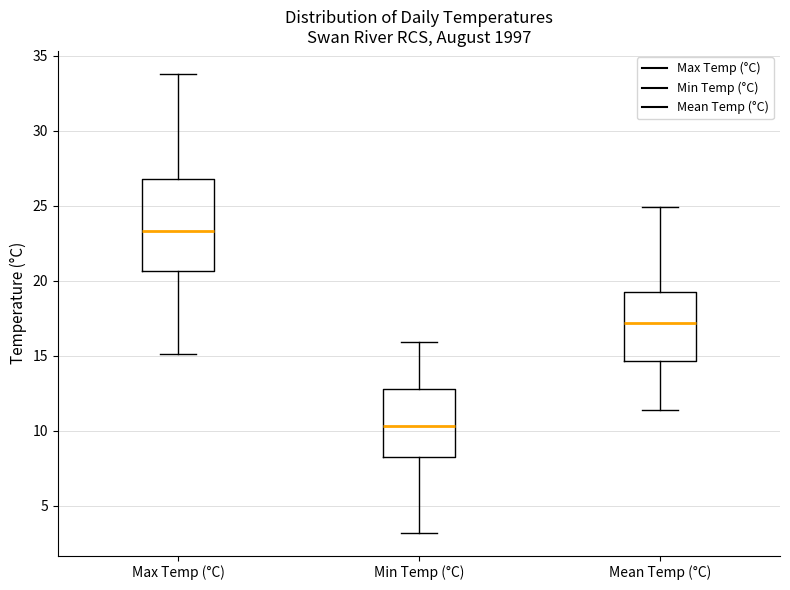

Reading left to right, read every box against the y-axis: the position of its median line, the range the box covers, and the ends of its whiskers. The values are not printed on the chart, so give them approximately, as read against the axis.

Max Temp (°C): median 23.5, box 20.5 to 27.0, whiskers 15.0 to 34.0
Min Temp (°C): median 10.5, box 8.5 to 13.0, whiskers 3.0 to 16.0
Mean Temp (°C): median 17.0, box 14.5 to 19.5, whiskers 11.5 to 25.0